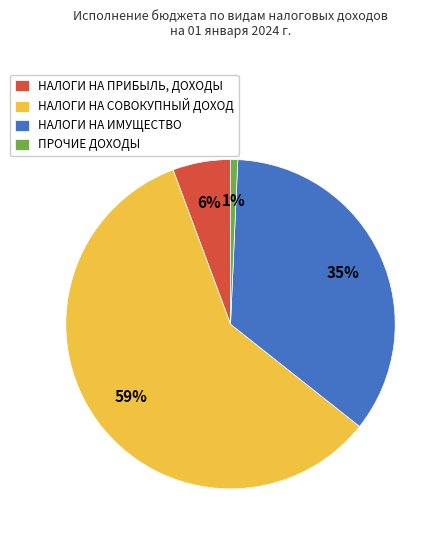

The ПРОЧИЕ ДОХОДЫ slice represents 1% of the pie. True or false?

True